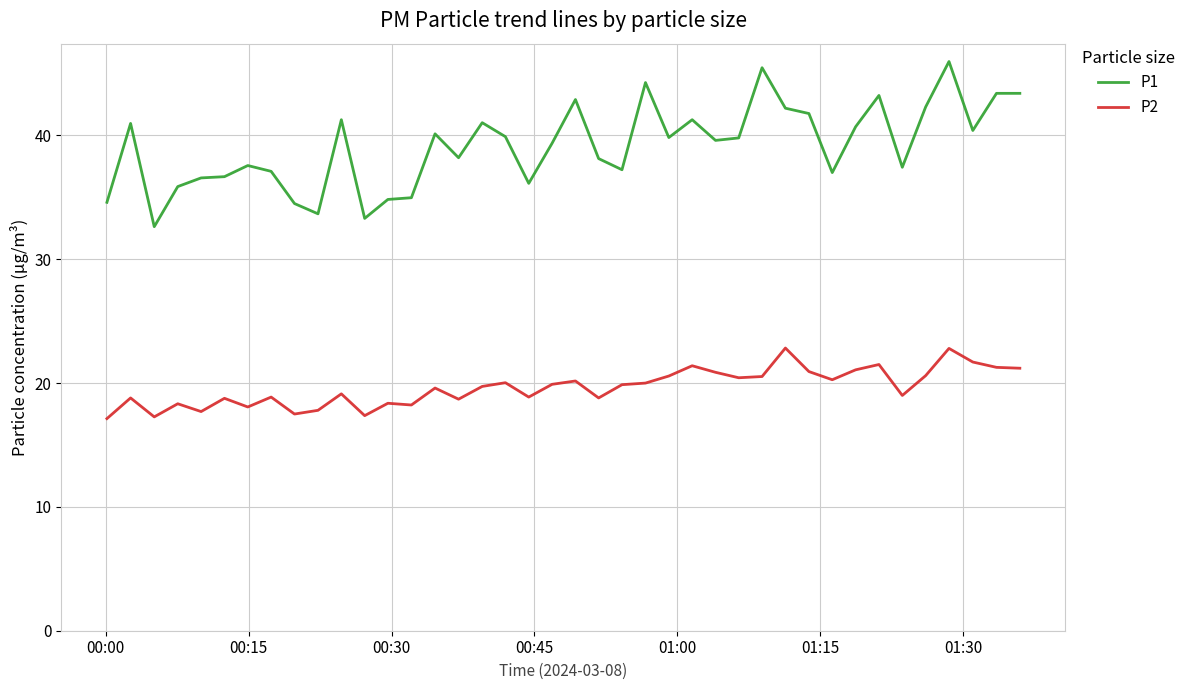

List the series in order of their overall mean, lowest first.

P2, P1